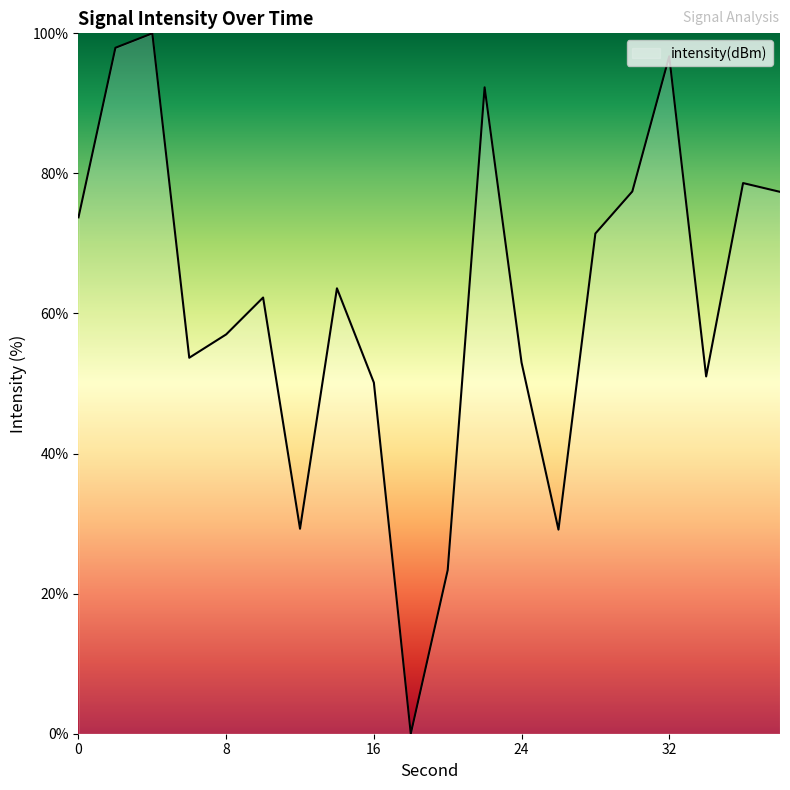

What is the difference between the maximum and minimum values?

100.0